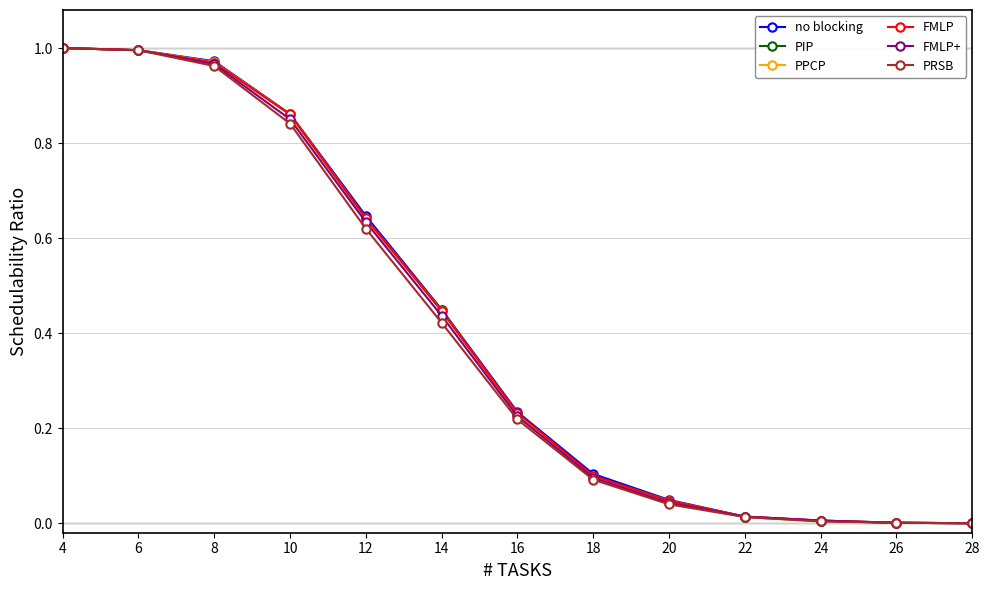

The value of PIP at 8 is 1.0. True or false?

True